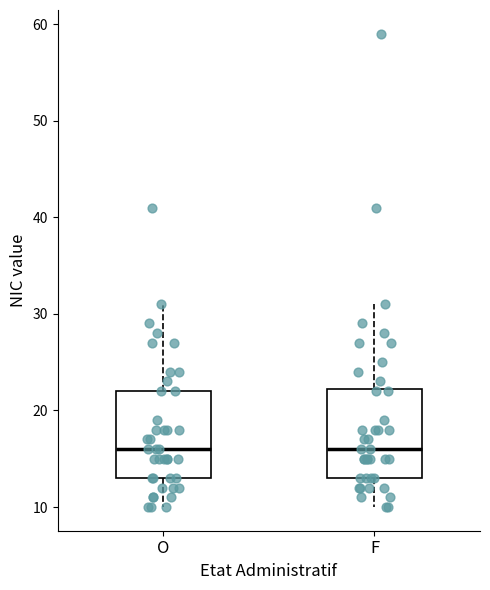

Reading left to right, transcribe this box plot: for each box, give where its median line is, the range the box spans, and where its two whiskers end, as read against the y-axis. The values are not printed on the chart, so give them approximately, as read against the axis.

O: median 16, box 13 to 22, whiskers 10 to 31
F: median 16, box 13 to 22, whiskers 10 to 31